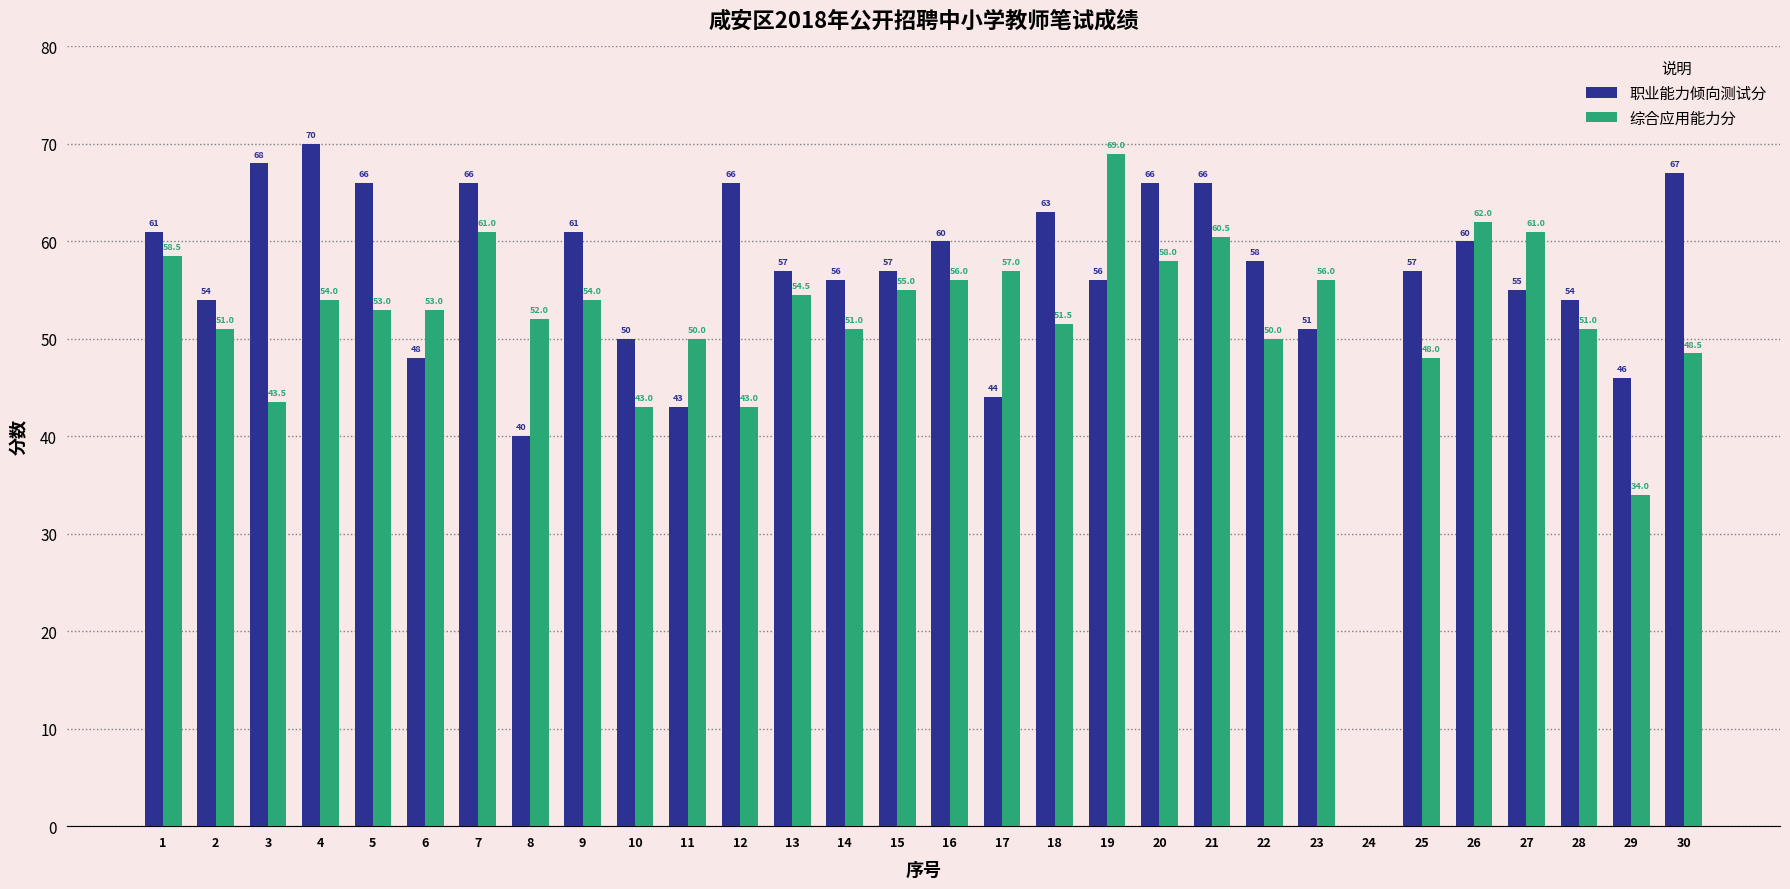

Which series has the widest spread of values?

职业能力倾向测试分